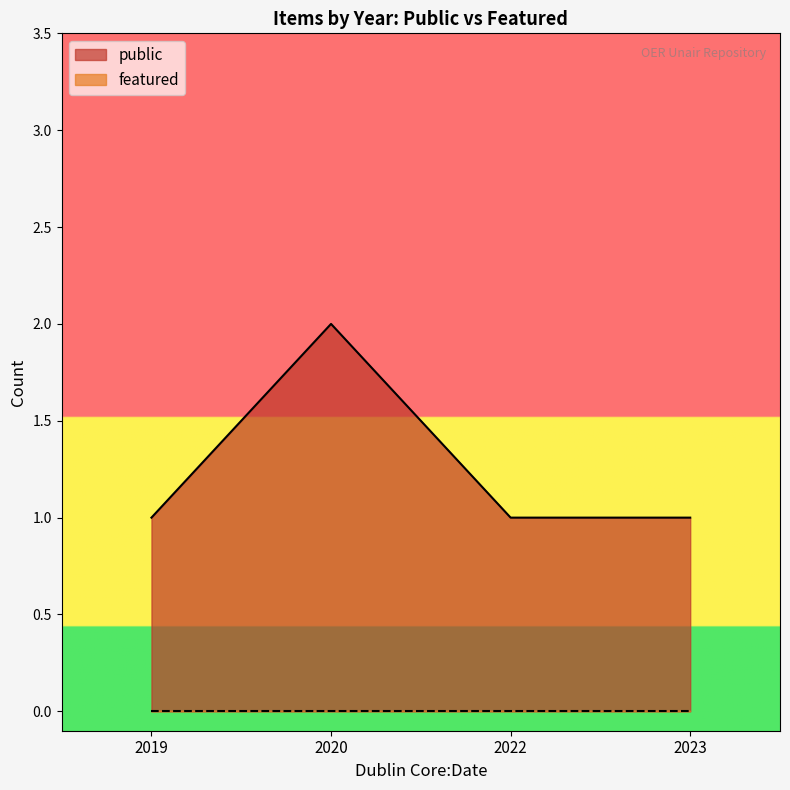

How many interior local peaks does the public series have?

1